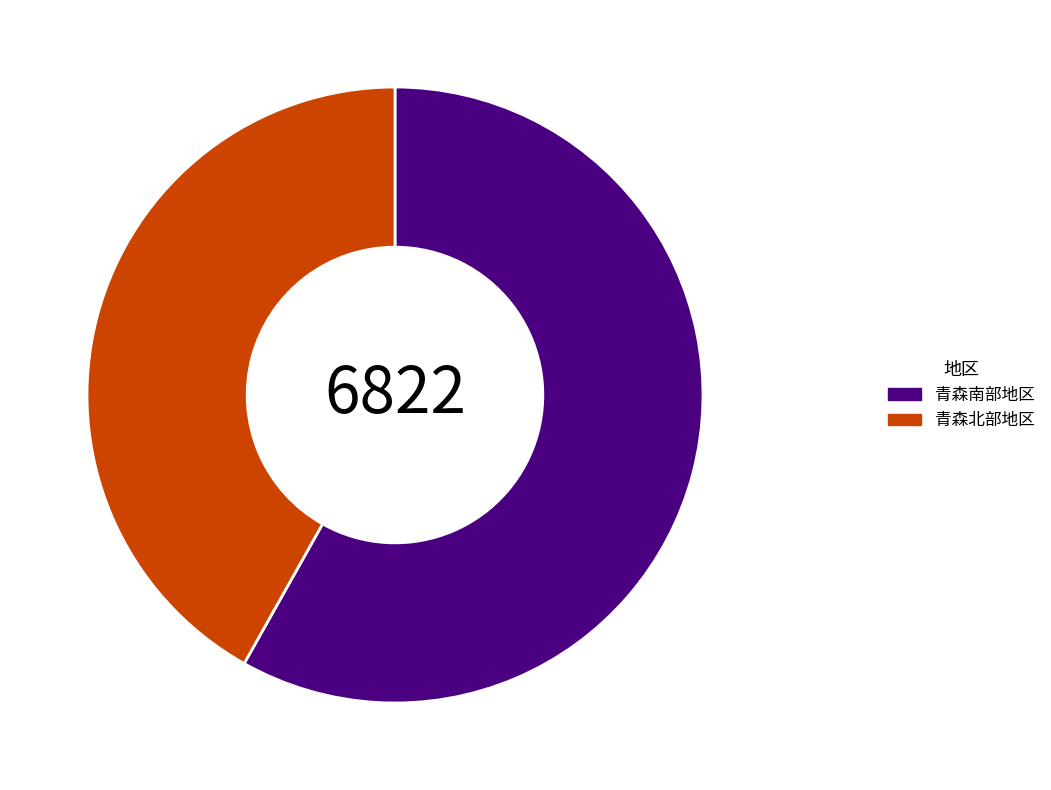

Is the sum of 青森北部地区 and 青森南部地区 greater than half?

Yes